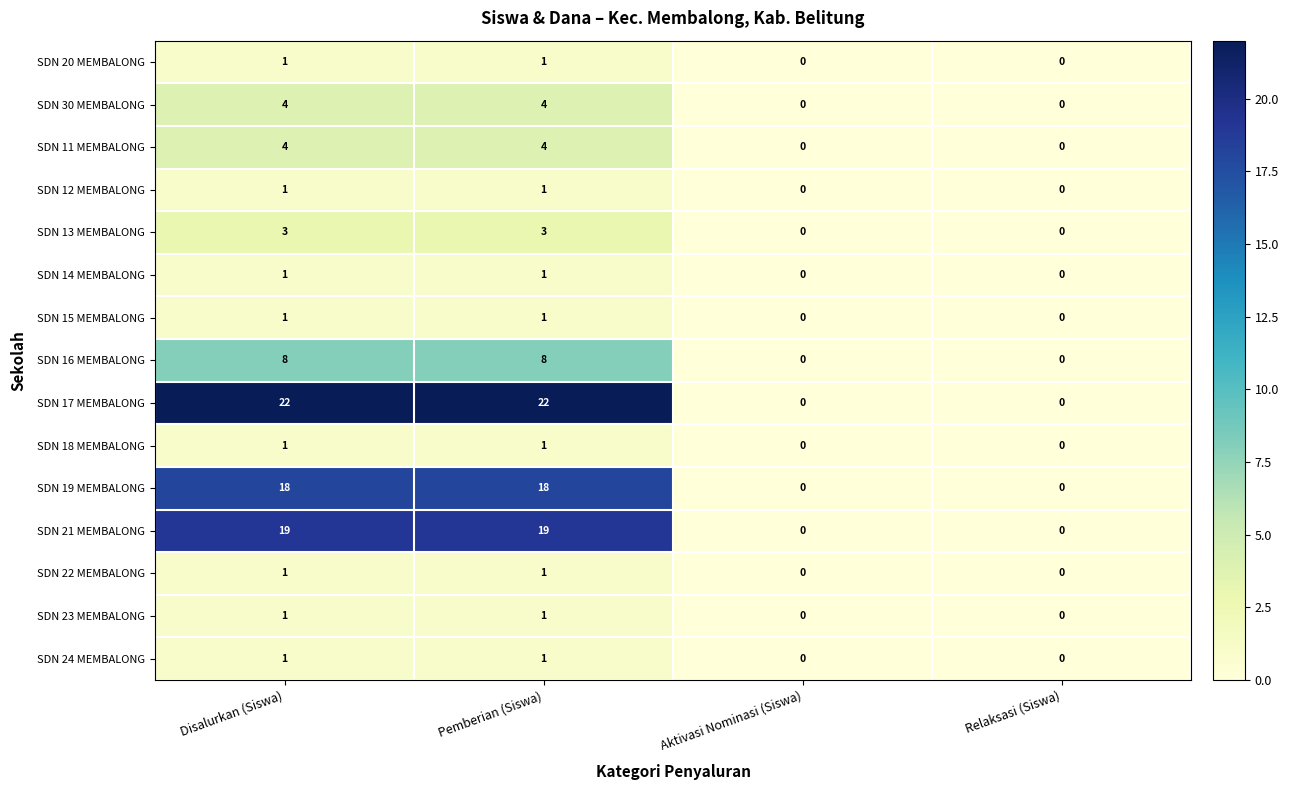

The SDN 14 MEMBALONG series shows 2 at Disalurkan (Siswa). True or false?

False